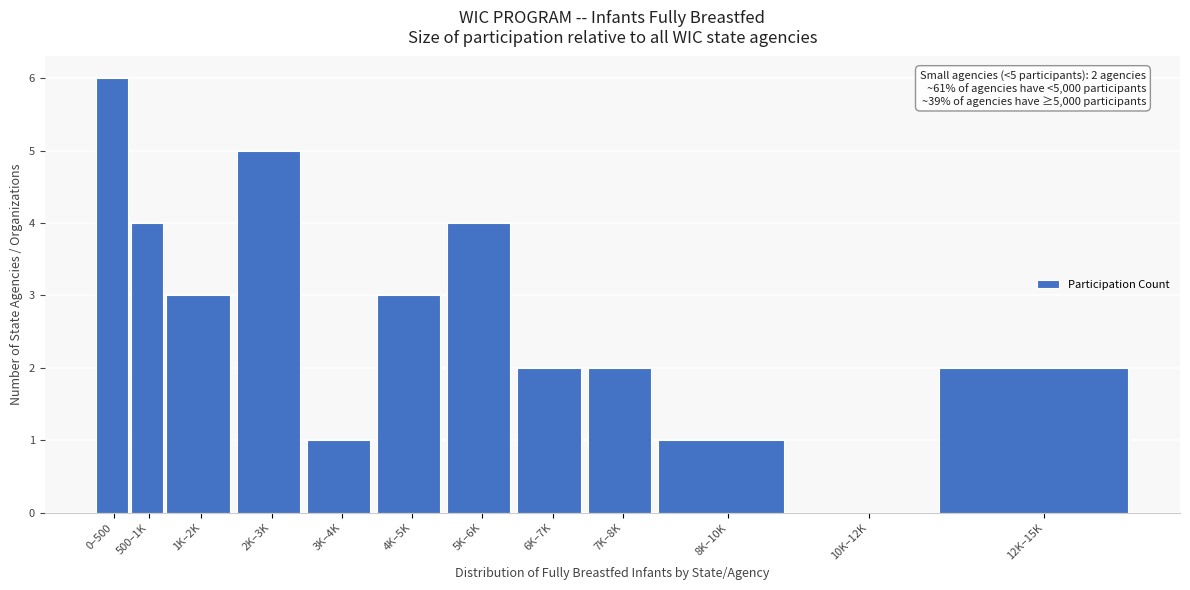

Reading left to right, what are all the values shown in this chart?

0–500=6	500–1K=4	1K–2K=3	2K–3K=5	3K–4K=1	4K–5K=3	5K–6K=4	6K–7K=2	7K–8K=2	8K–10K=1	10K–12K=0	12K–15K=2